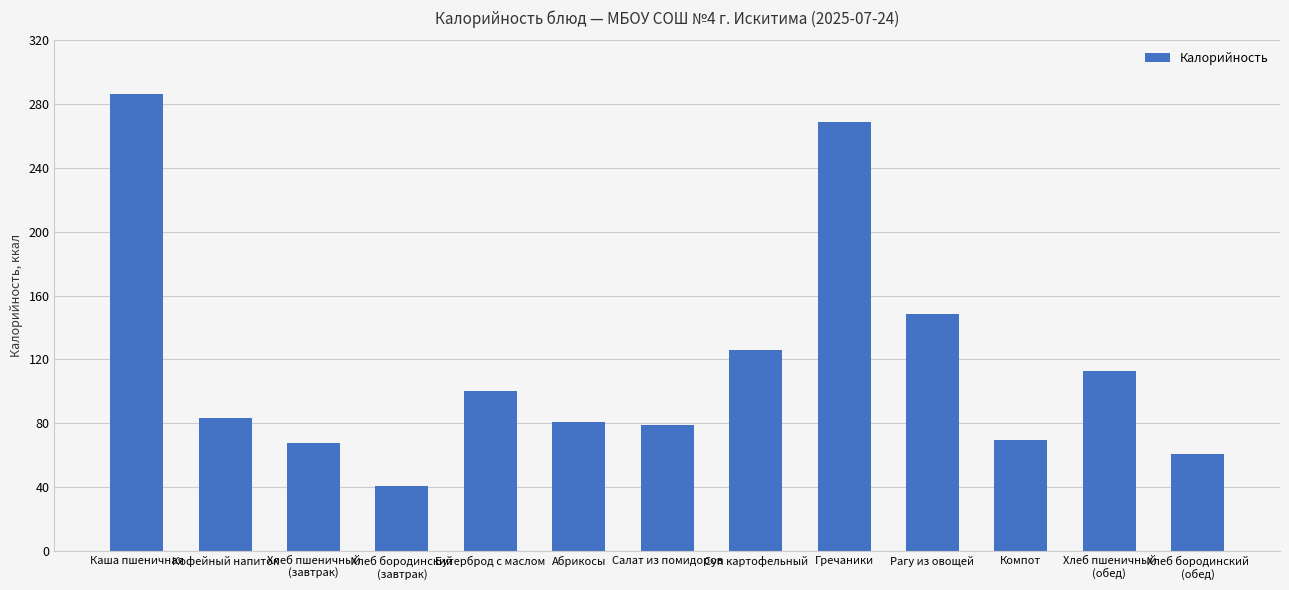

What is the value of the 5th bar from the left?

99.9